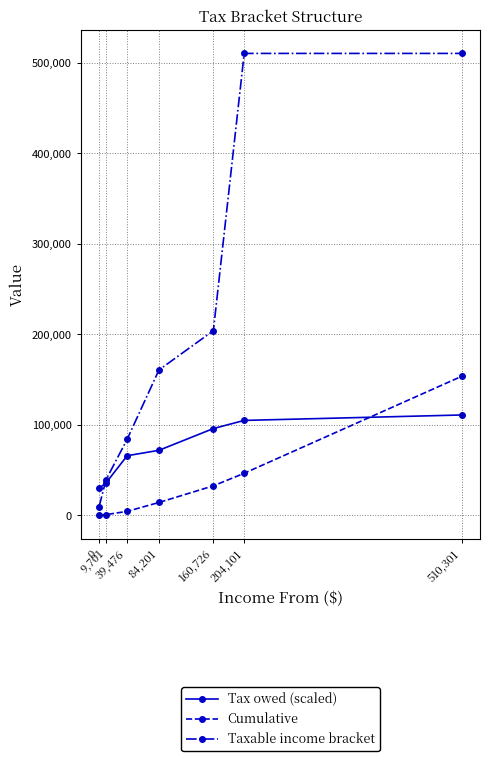

Does the chart display data point markers on the line(s)?

Yes